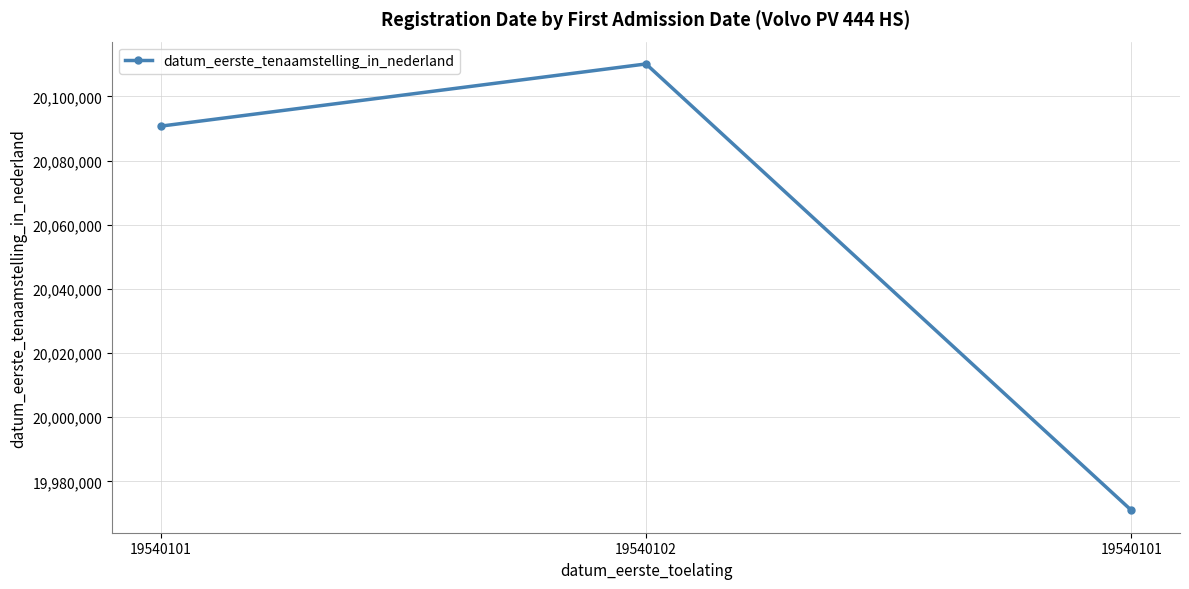

How many distinct data groups are displayed?

1